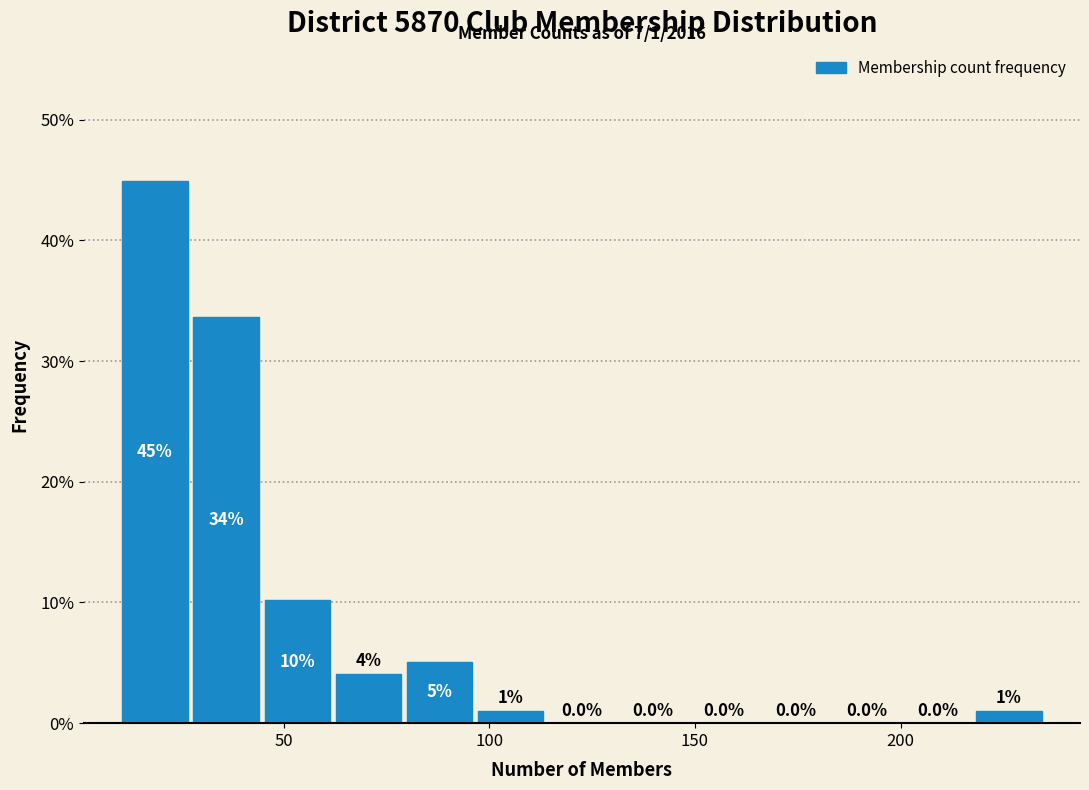

Around what value on the x-axis is the tallest bar? Give the approximate position of its centre, as read against the axis.

20